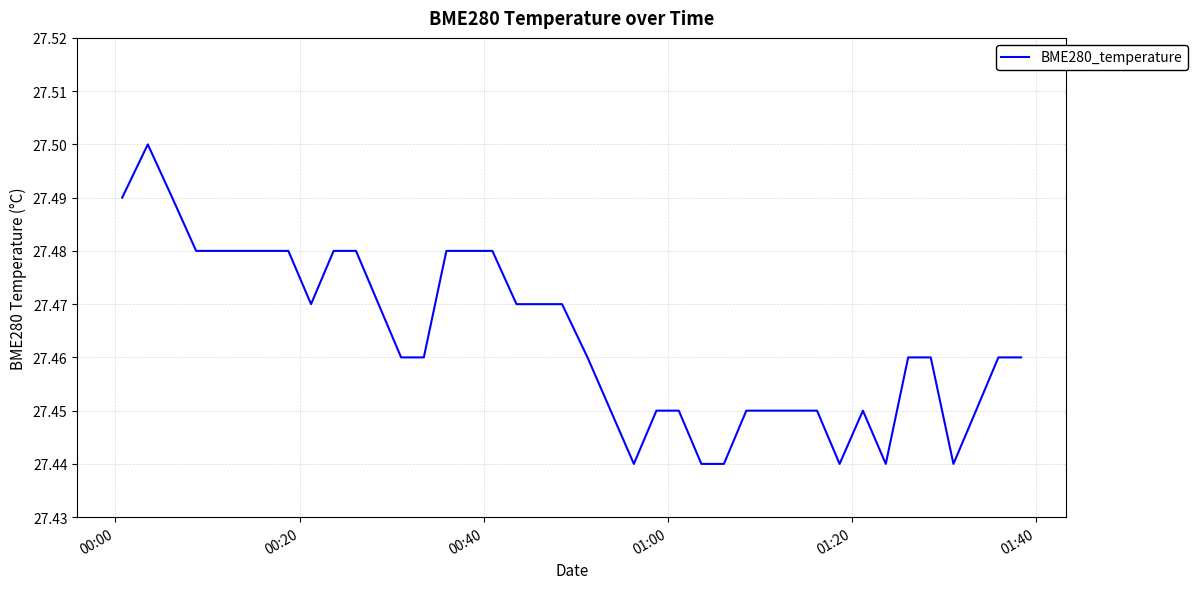

Count the number of categories in the chart.

40